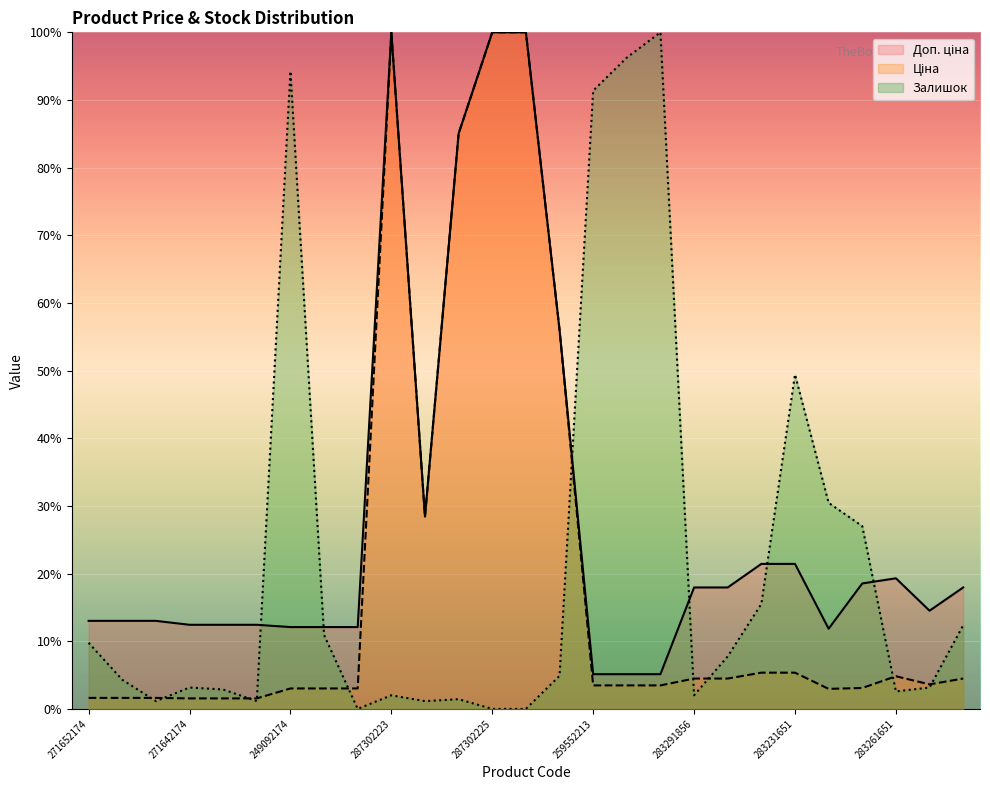

What are all the series names shown in the legend?

Ціна, Доп. ціна, Залишок